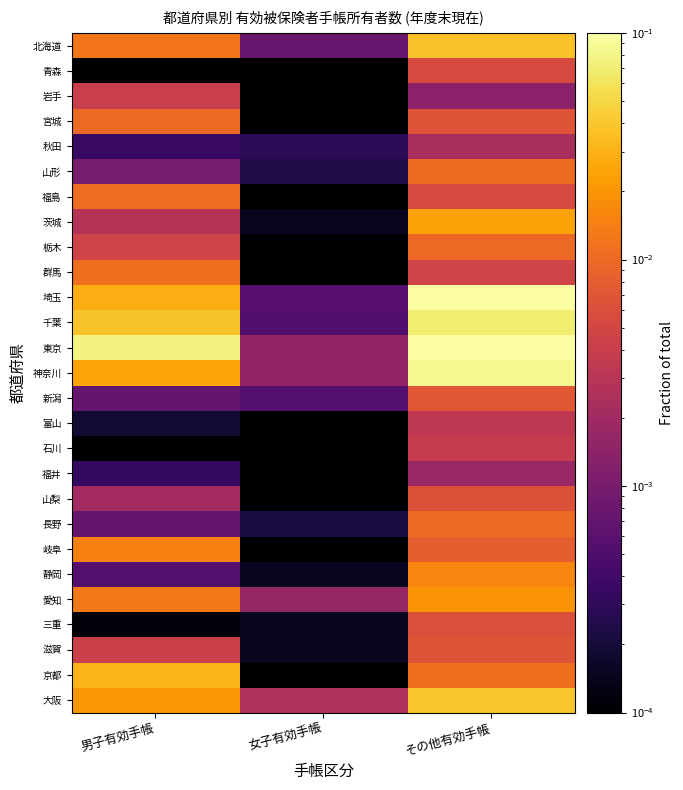

Rank the series by their maximum value, from highest to lowest.

東京, 埼玉, 神奈川, 千葉, 大阪, 北海道, 京都, 茨城, 愛知, 静岡, 岐阜, 群馬, 福島, 山形, 長野, 宮城, 栃木, 新潟, 滋賀, 山梨, 三重, 青森, 岩手, 石川, 富山, 秋田, 福井